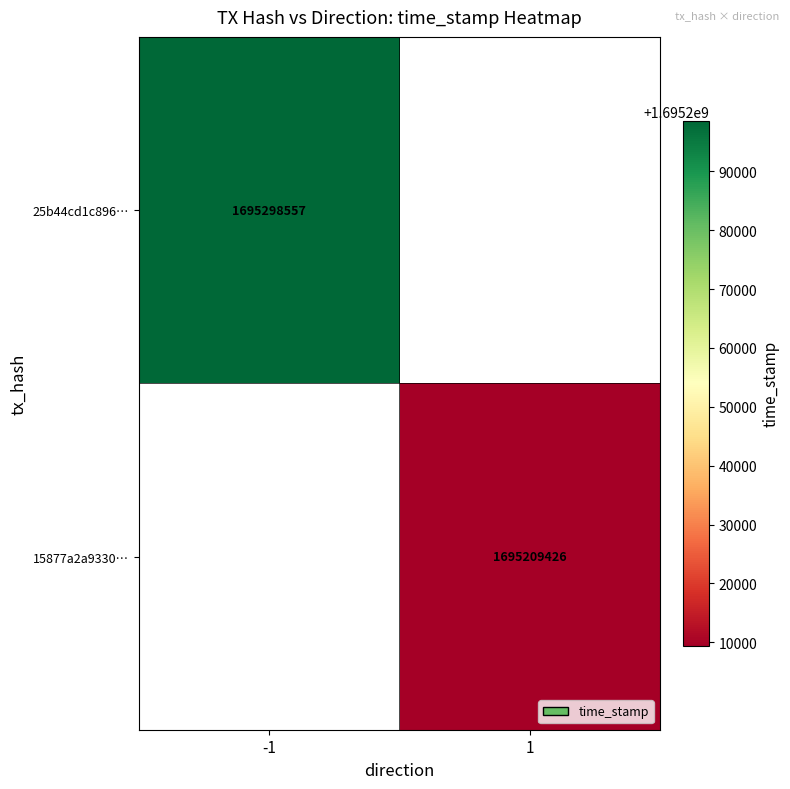

The 15877a2a9330… series shows 1695209426 at 1. True or false?

True